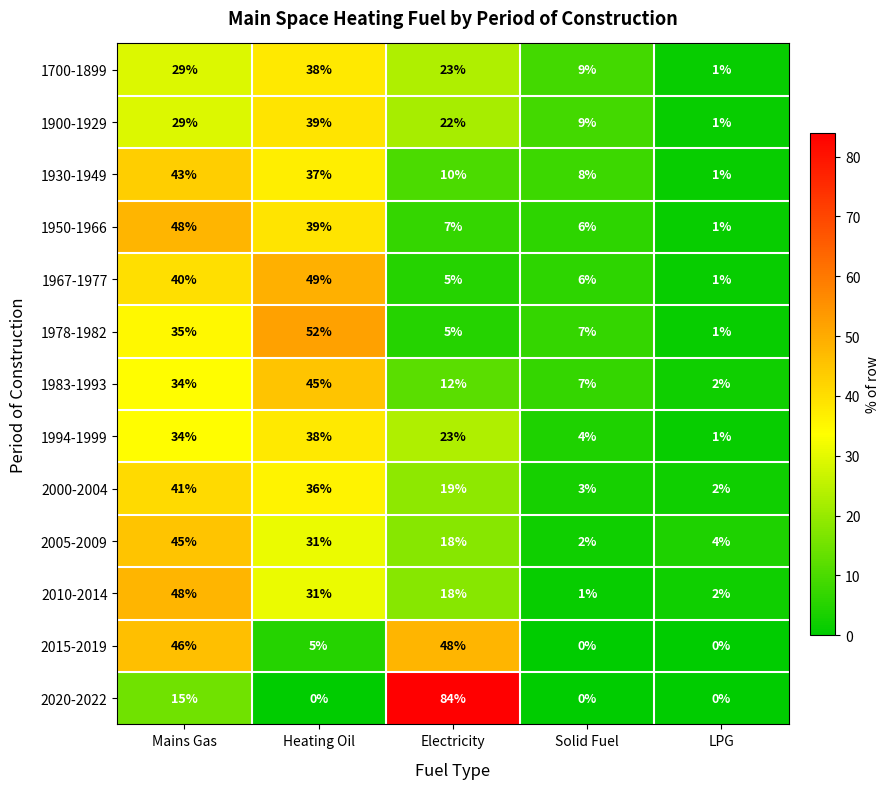

How many values in 2015-2019 are above zero?

3